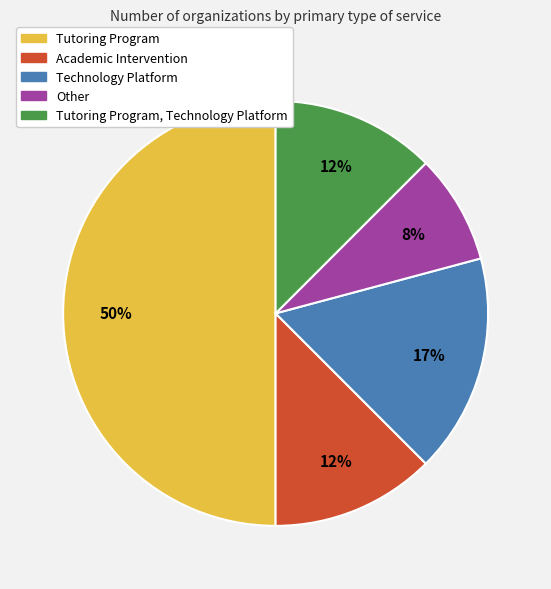

To the nearest percent, what is the average slice percentage?

20%